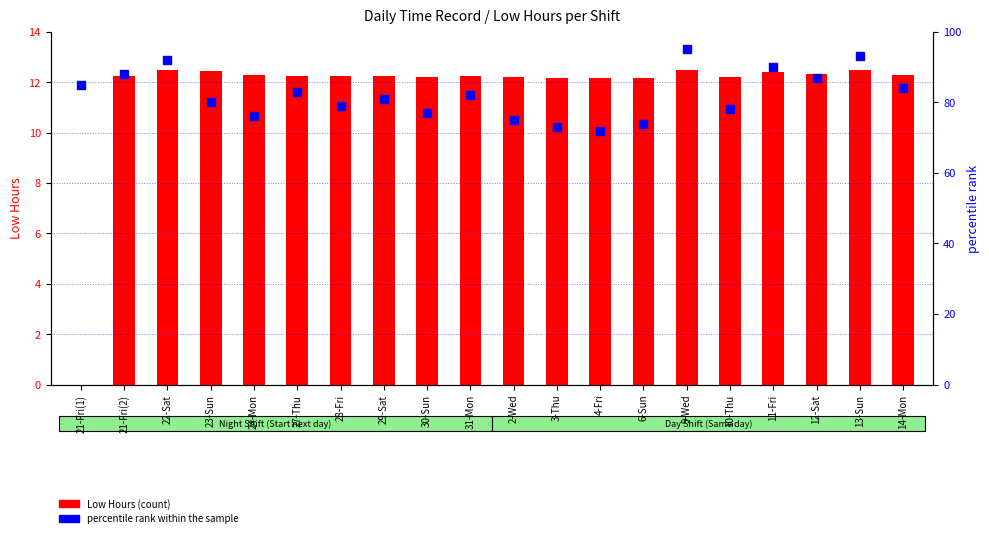

Which series has the largest total across all categories?

percentile rank within the sample